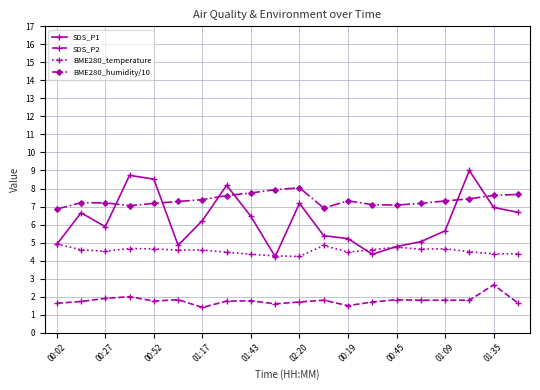

What is the maximum value shown in the chart?

9.0